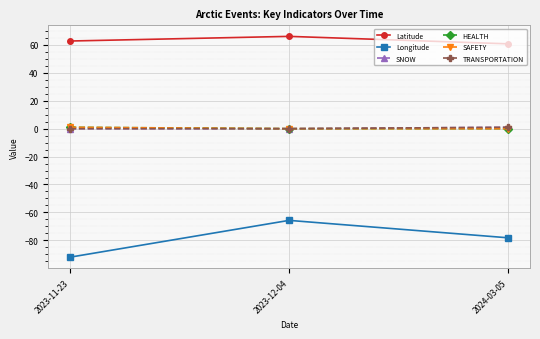

What position from the right is 2024-03-05?

1